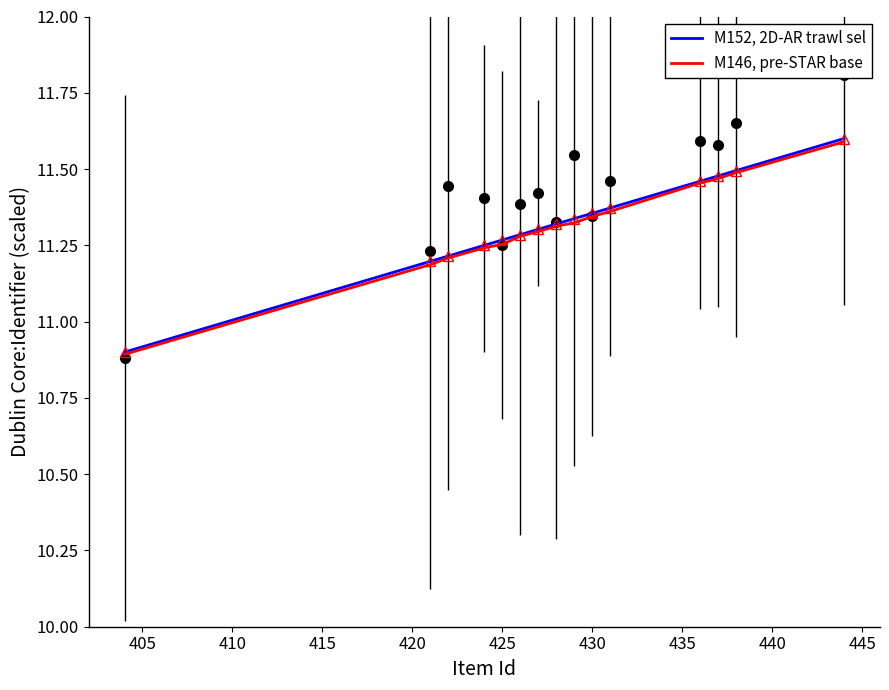

Reading right to left, extract all data points from this chart.

M152, 2D-AR trawl sel: 11.6	11.5	11.5	11.5	11.4	11.4	11.3	11.3	11.3	11.3	11.3	11.2	11.2	11.2	10.9
M146, pre-STAR base: 11.6	11.5	11.5	11.5	11.4	11.3	11.3	11.3	11.3	11.3	11.3	11.2	11.2	11.2	10.9